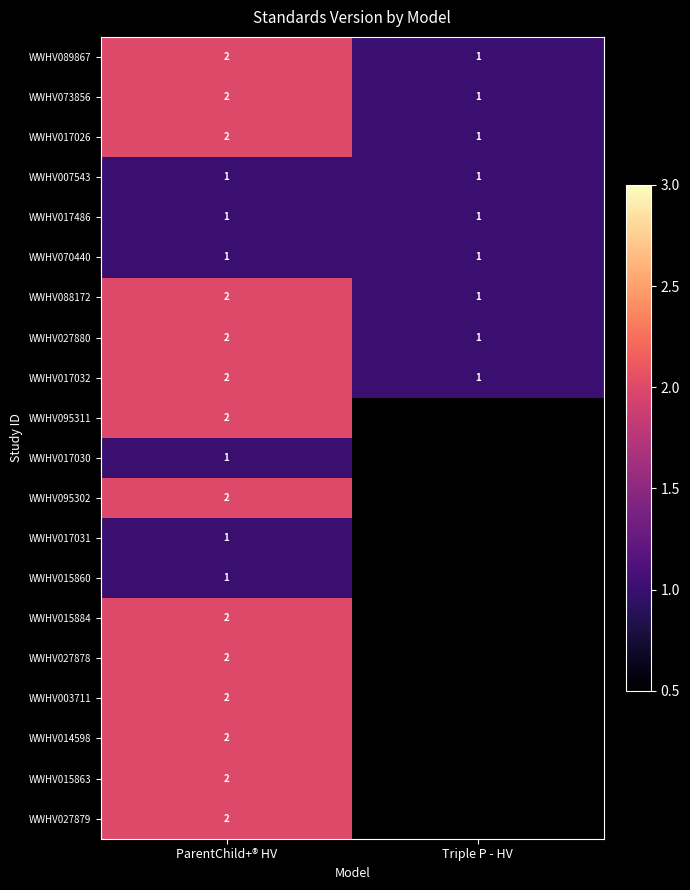

Is the value of WWHV015863 at ParentChild+® HV greater than the value of WWHV027880 at Triple P - HV?

Yes